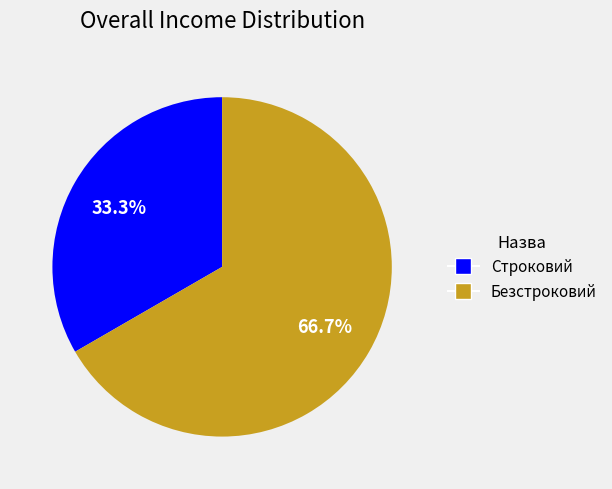

Count the number of slices in the pie.

2